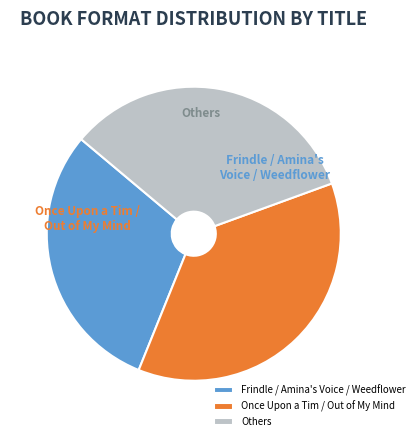

Which slice is the largest?

Once Upon a Tim